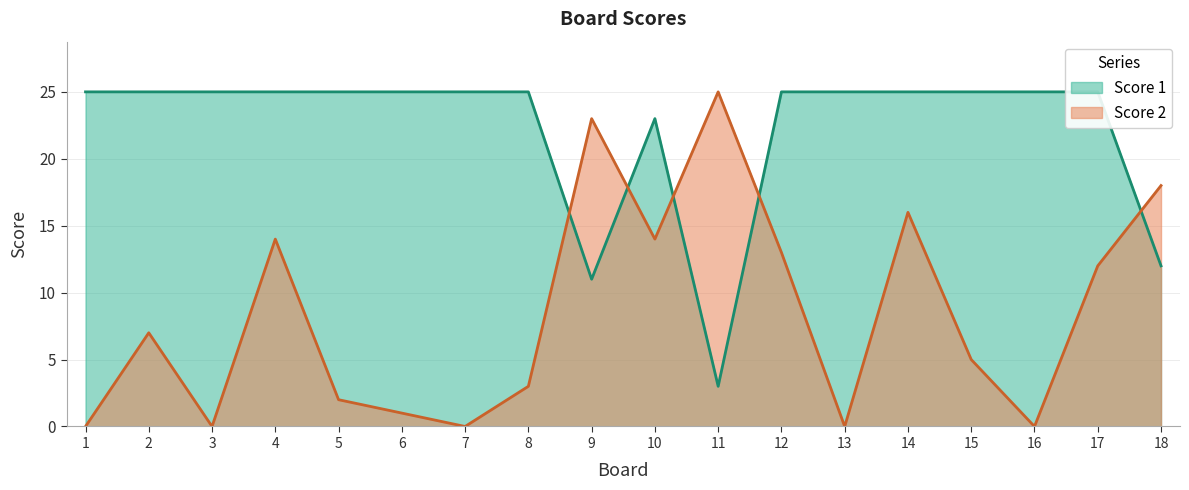

In Score 2, how many points are higher than both neighbors (excluding endpoints)?

5